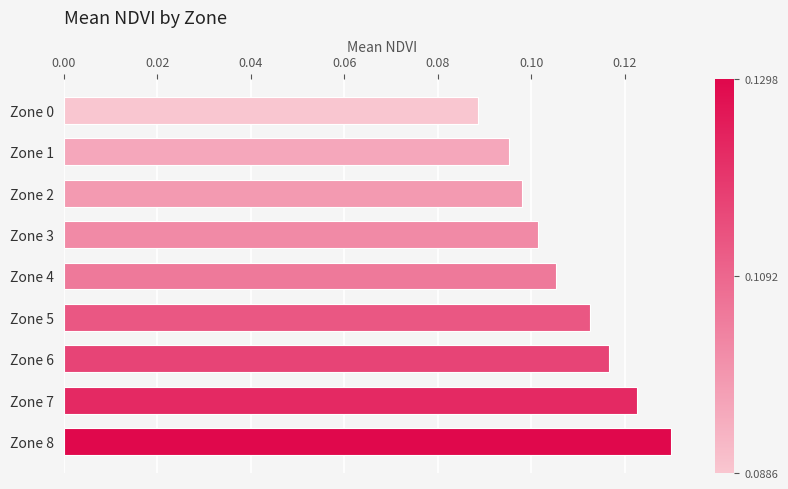

At which label is the value closest to 0?

Zone 0